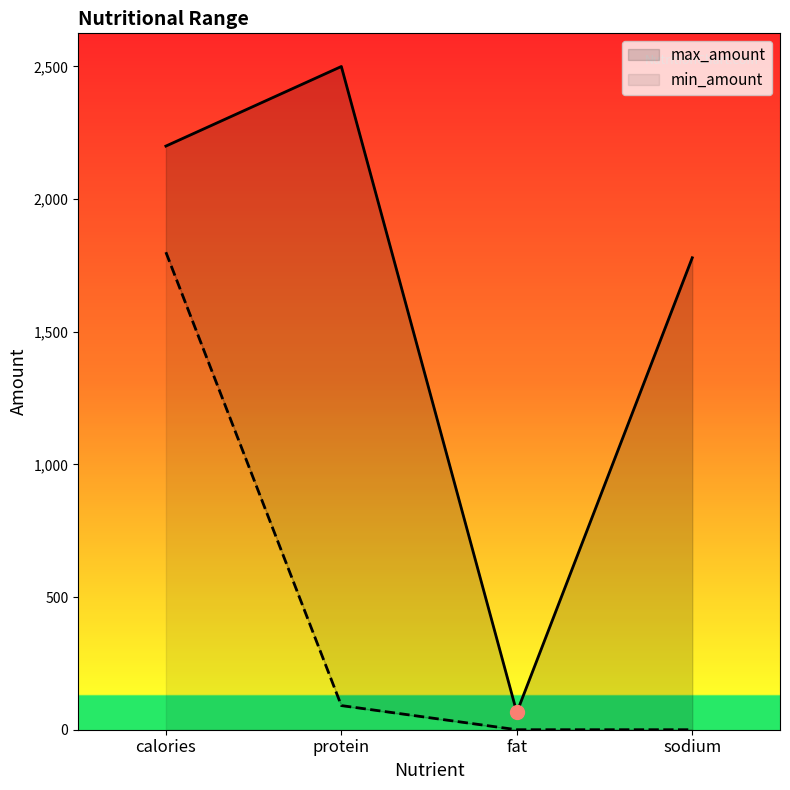

Which category has the highest value across all series?

protein